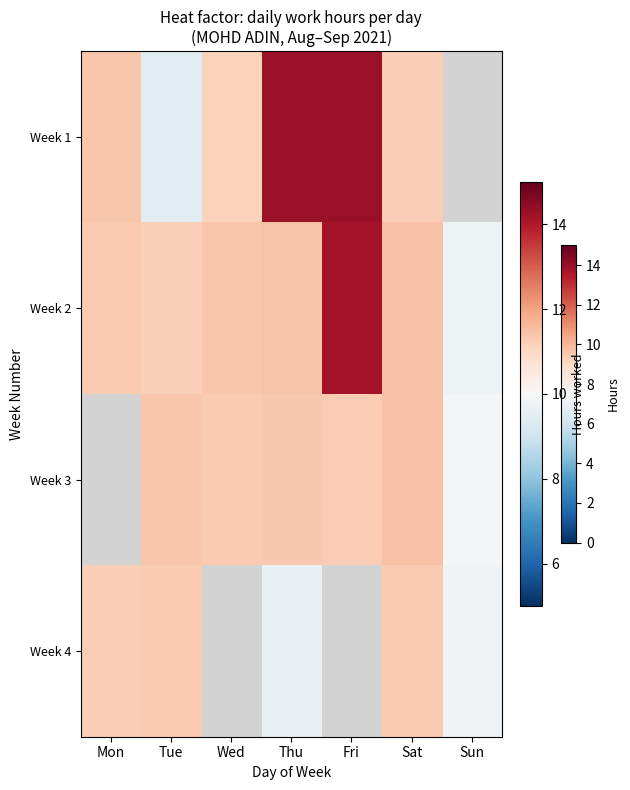

True or false: Week 2 has a value of 15.0 at Sat.

False